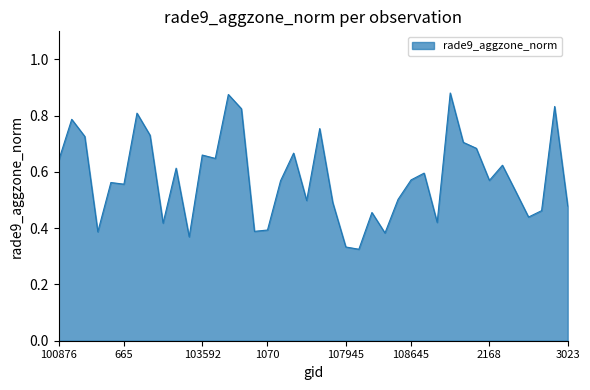

Rank the categories by value from highest to lowest.

109170, 103827, 114275, 103946, 102989, 101003, 1196, 103109, 102741, 2114, 109357, 104304, 103592, 926, 100876, 109705, 103474, 1961, 108645, 2168, 104186, 647, 665, 110398, 108481, 104422, 1700, 3023, 110583, 1880, 2384, 108828, 103227, 1070, 104062, 102861, 108468, 103583, 107945, 1835